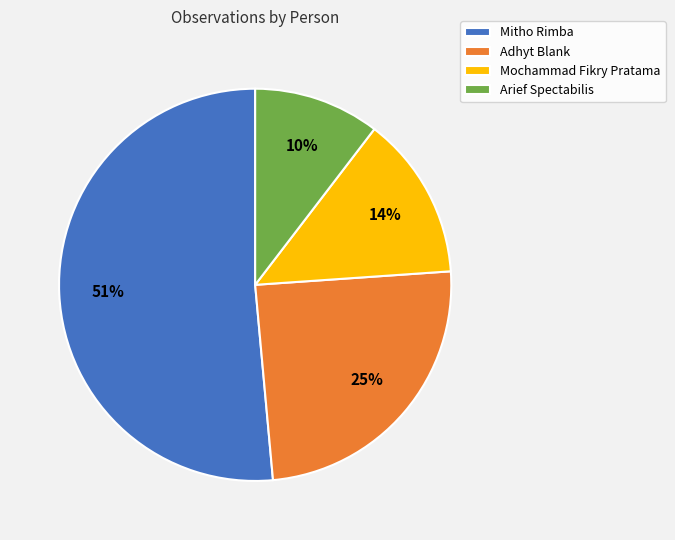

Between Mitho Rimba and Mochammad Fikry Pratama, which is larger?

Mitho Rimba